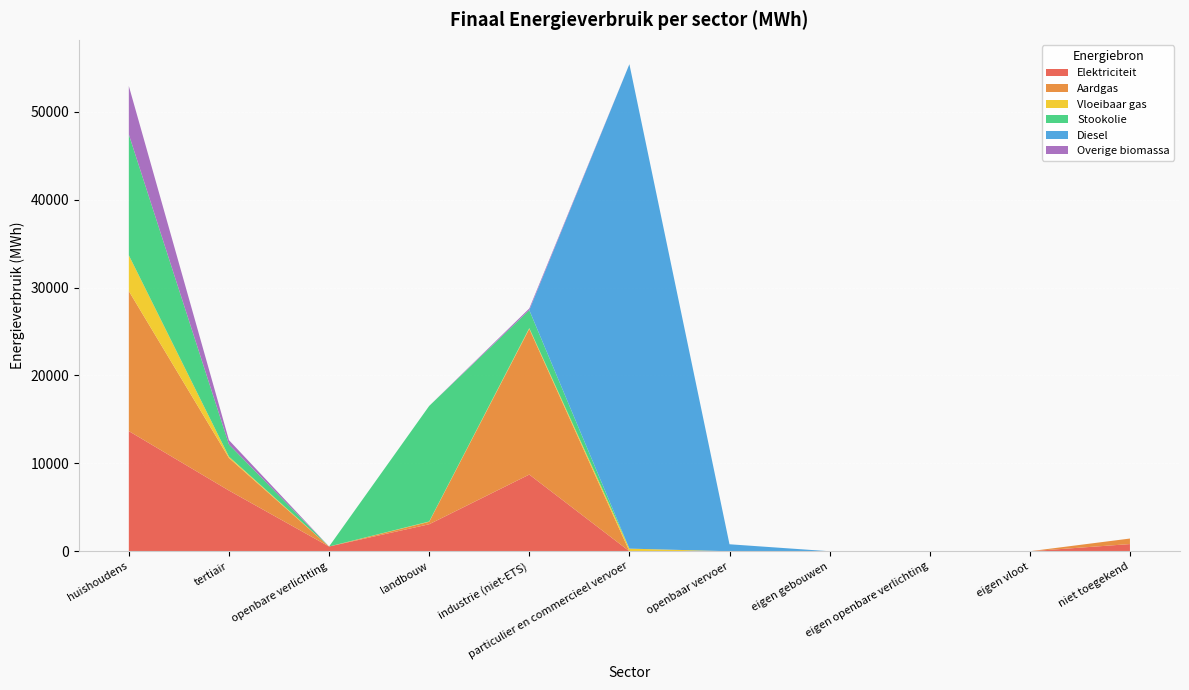

Reading right to left, list all the values displayed in this chart.

Elektriciteit: 816.5	0.0	0.0	0.0	0.0	0.6	8723.1	3070.4	540.0	6905.1	13666.0
Aardgas: 629.1	0.0	0.0	0.0	0.0	2.9	16574.2	280.7	0.0	3708.1	15927.8
Vloeibaar gas: 0.0	0.0	0.0	0.0	0.0	295.0	82.8	32.2	0.0	148.2	4070.5
Stookolie: 0.0	0.0	0.0	0.0	0.0	0.0	2048.2	13143.8	0.0	1387.5	13742.8
Diesel: 0.0	0.0	0.0	0.0	794.5	55102.7	0.0	0.0	0.0	0.0	0.0
Overige biomassa: 0.0	0.0	0.0	0.0	0.0	0.0	186.4	0.0	0.0	488.9	5514.8